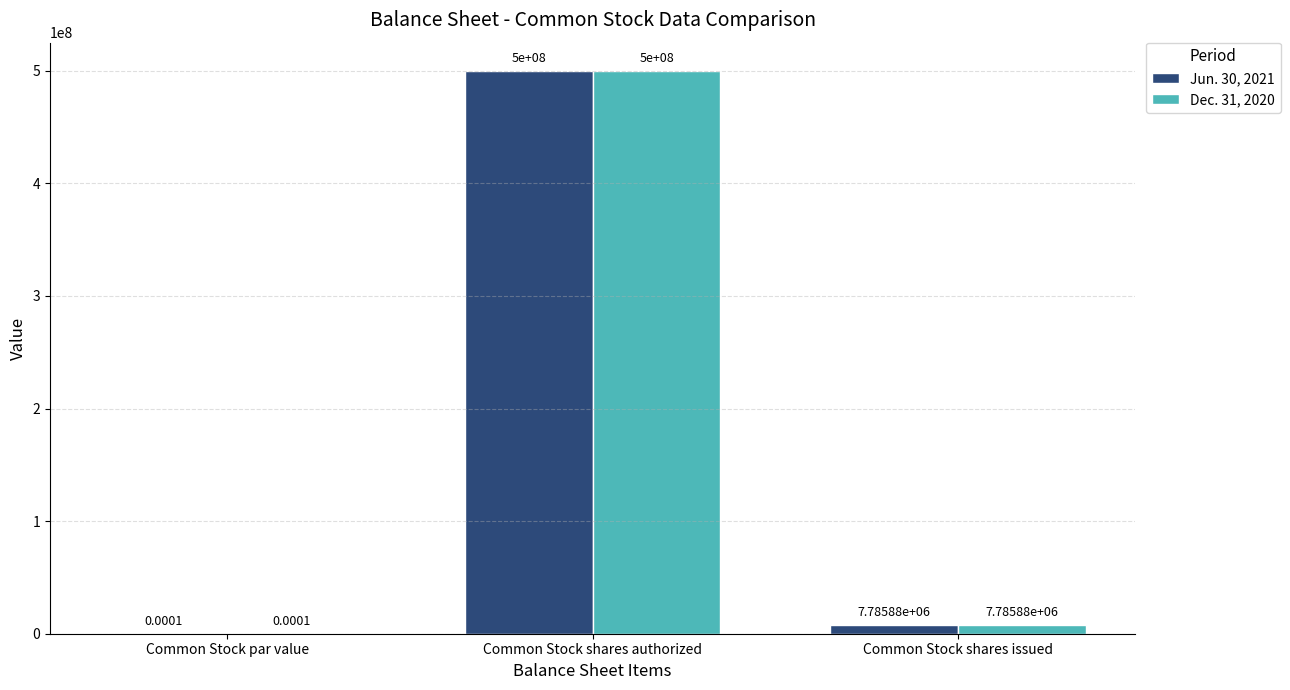

Is the value of Jun. 30, 2021 at Common Stock shares authorized greater than the value of Dec. 31, 2020 at Common Stock par value?

Yes